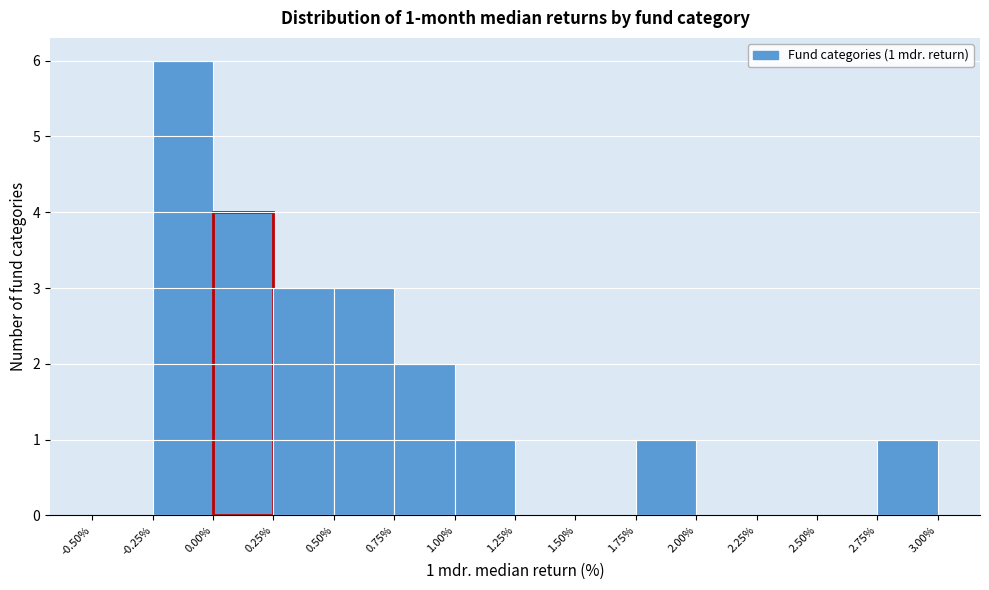

Which range on the x-axis has the tallest bar?

-0.25% to 0.00%